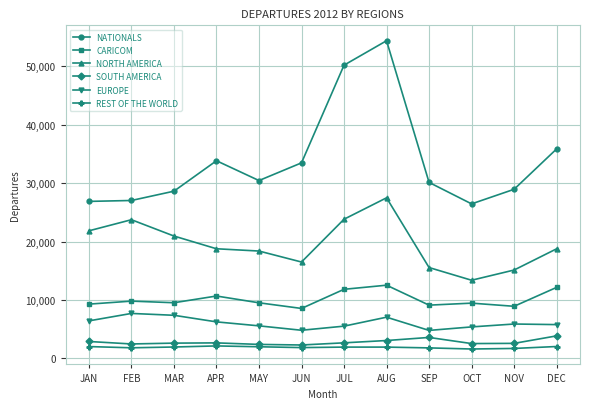

What is the label of the 10th point from the left?

OCT